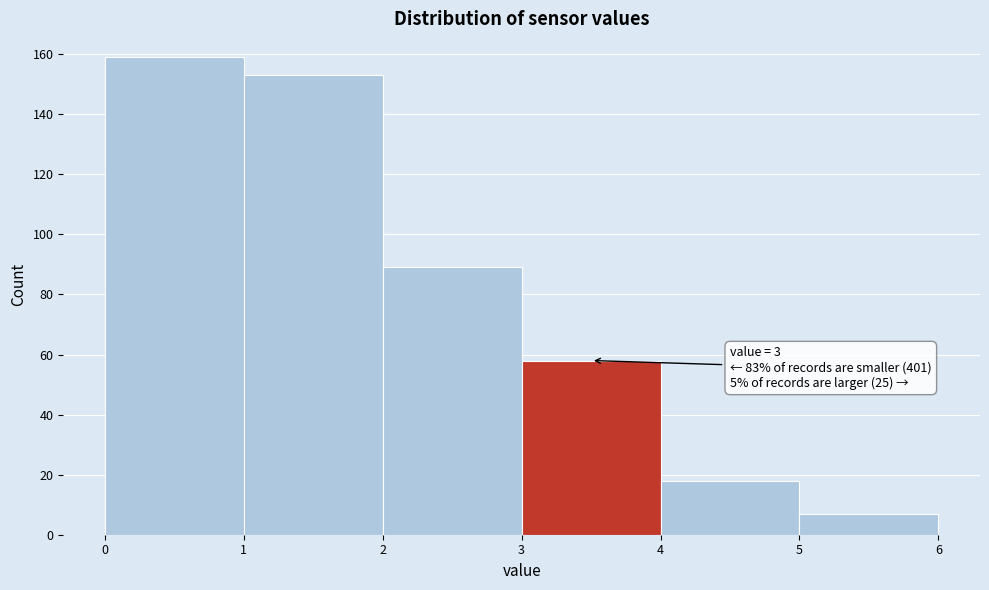

Which range on the x-axis has the tallest bar?

0 to 1